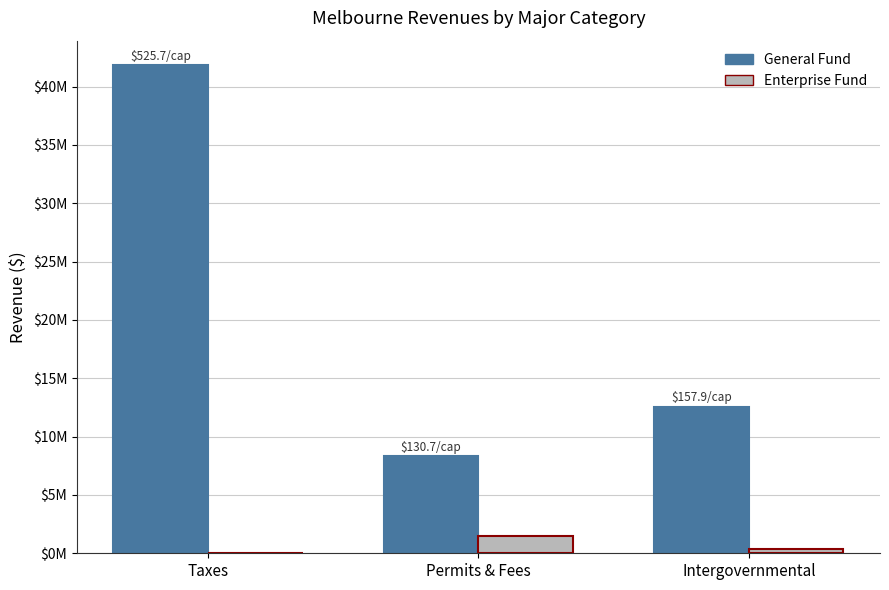

Are the bars grouped side by side (vs. stacked)?

Yes